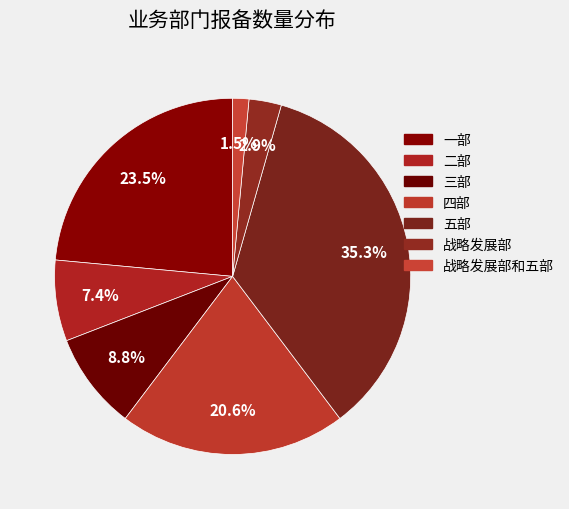

To the nearest percent, what is the average slice percentage?

14%